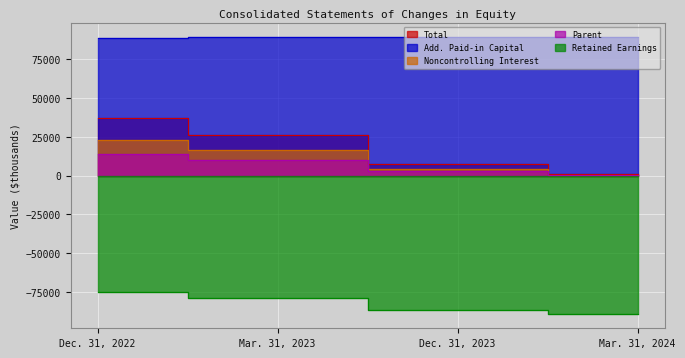

True or false: Total and Parent [Member] intersect in this chart.

False